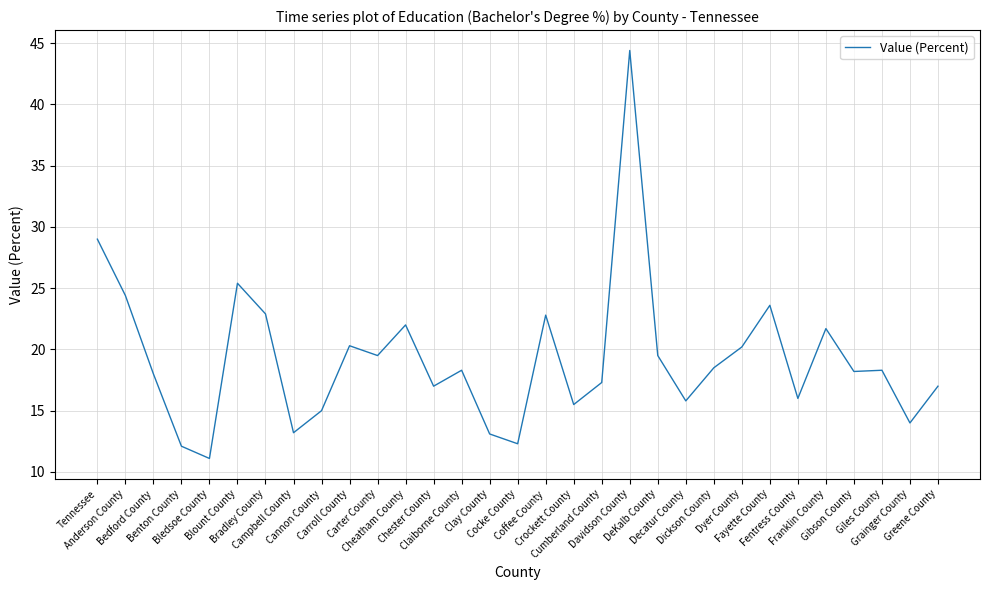

What is the sum of all values?

596.4